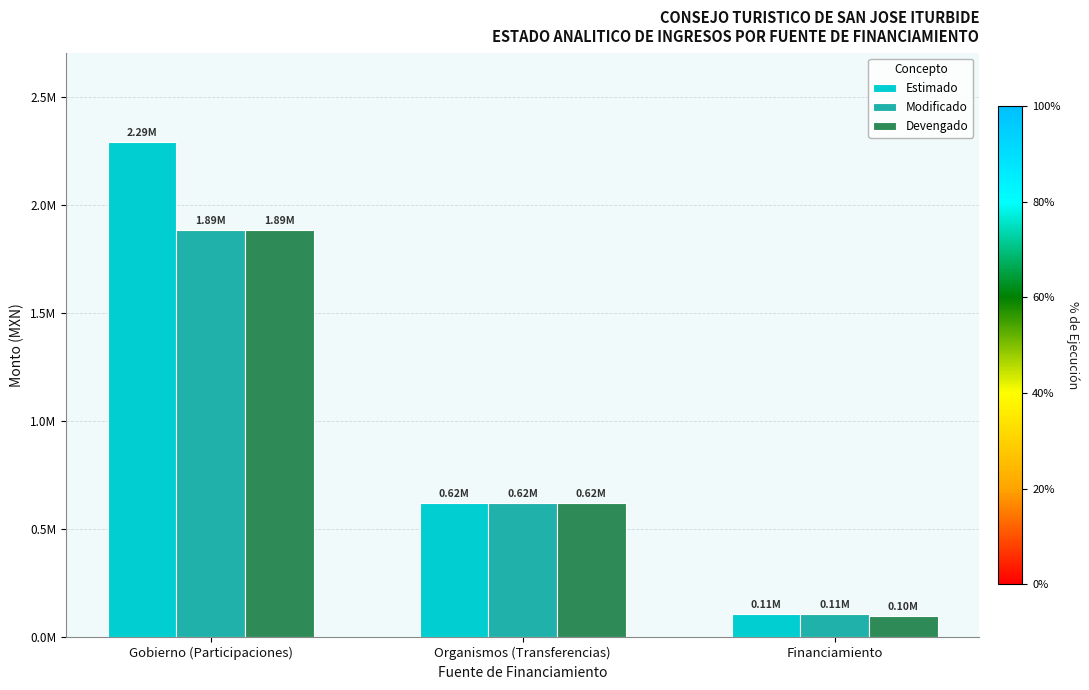

Does the chart contain any negative values?

No